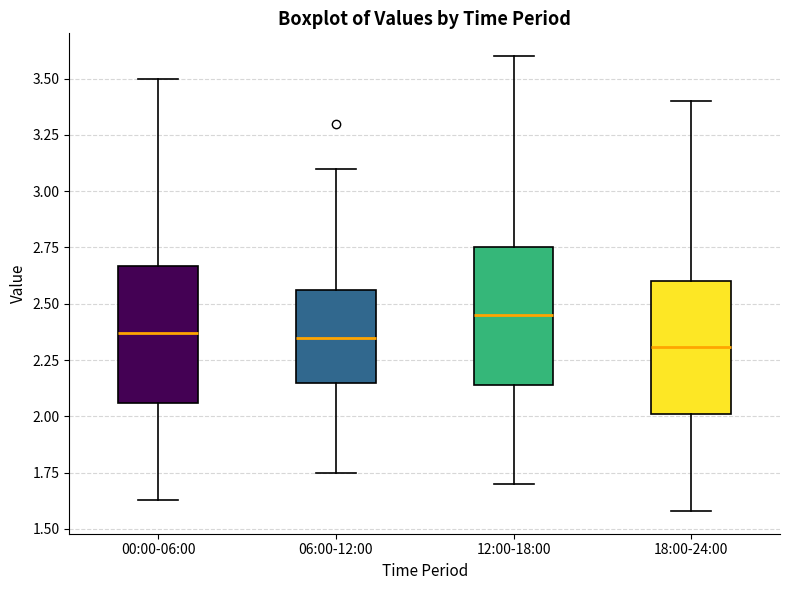

Where does the lower whisker of the box for 12:00-18:00 end on the y-axis? The values are not printed on the chart, so give them approximately, as read against the axis.

1.70